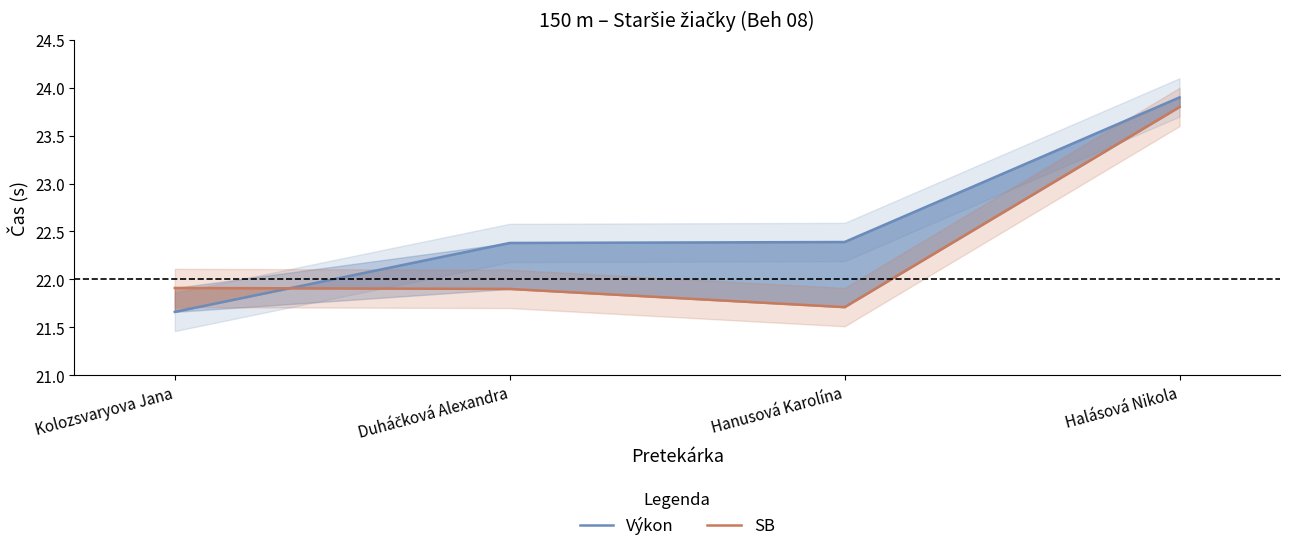

What position from the right is Halásová Nikola?

1